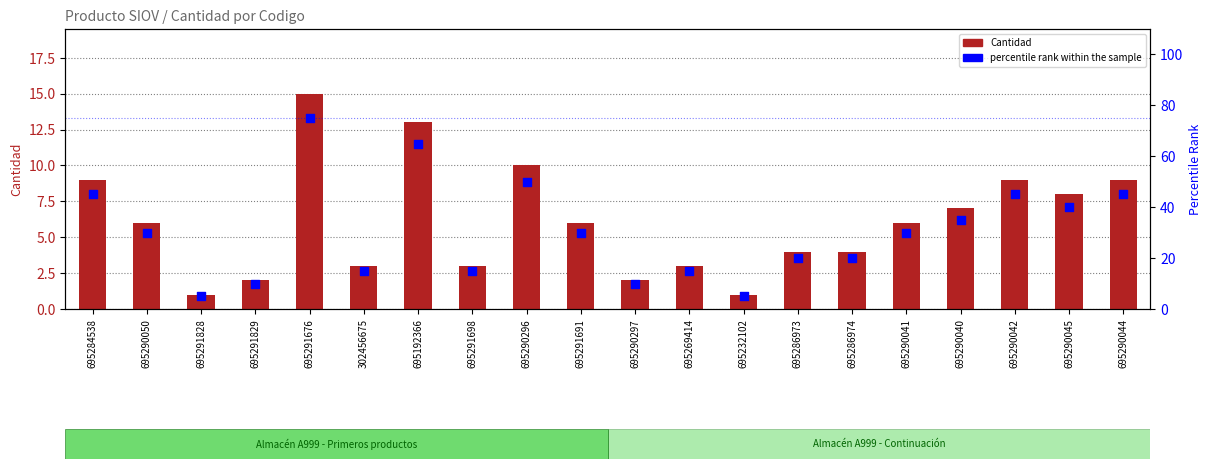

Which series has the largest total across all categories?

percentile rank within the sample